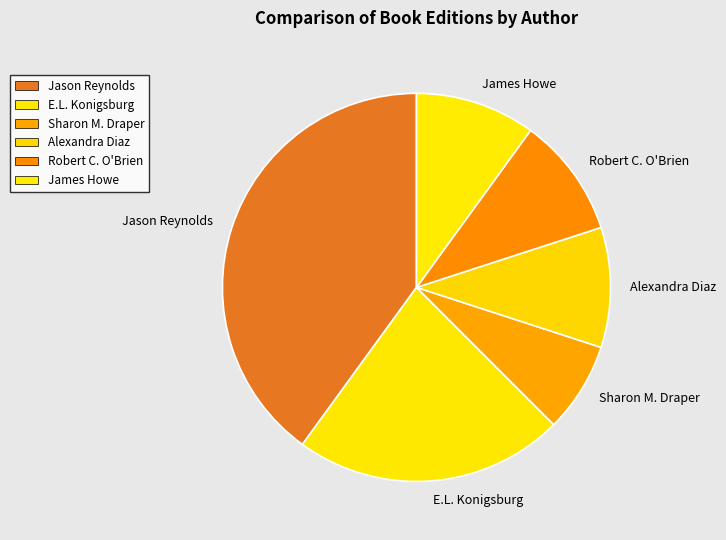

Is the sum of Jason Reynolds and E.L. Konigsburg greater than half?

Yes